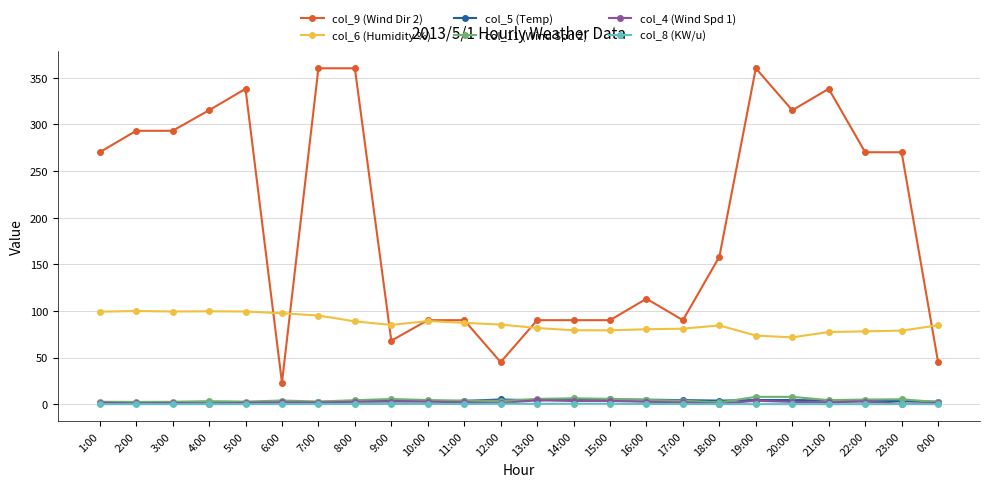

What is the label of the 16th point from the left?

16:00